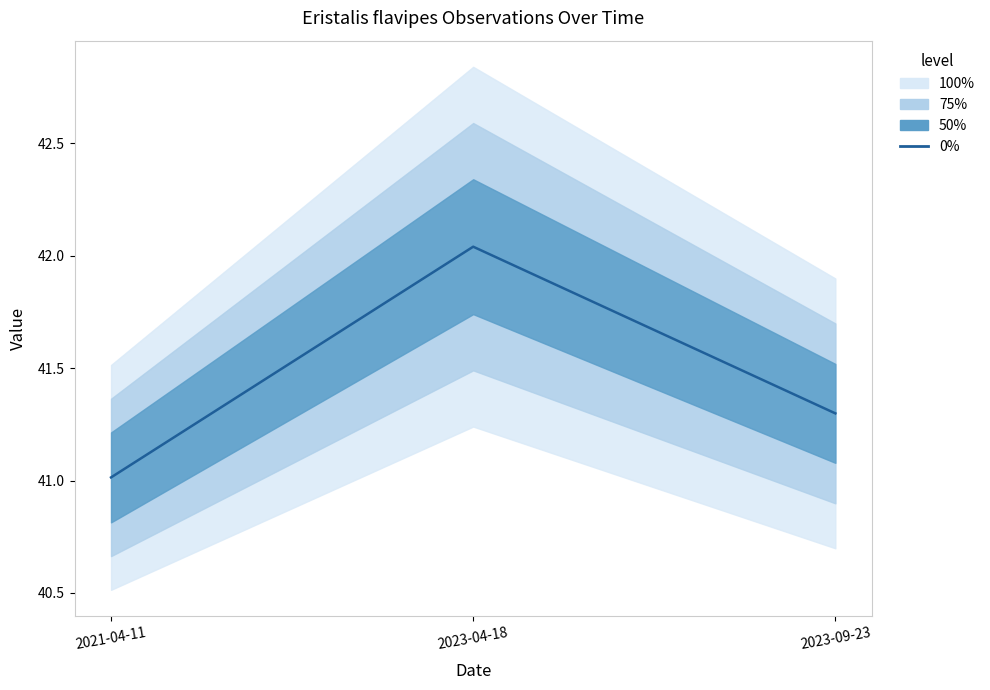

What is the label of the 3rd point from the right?

2021-04-11